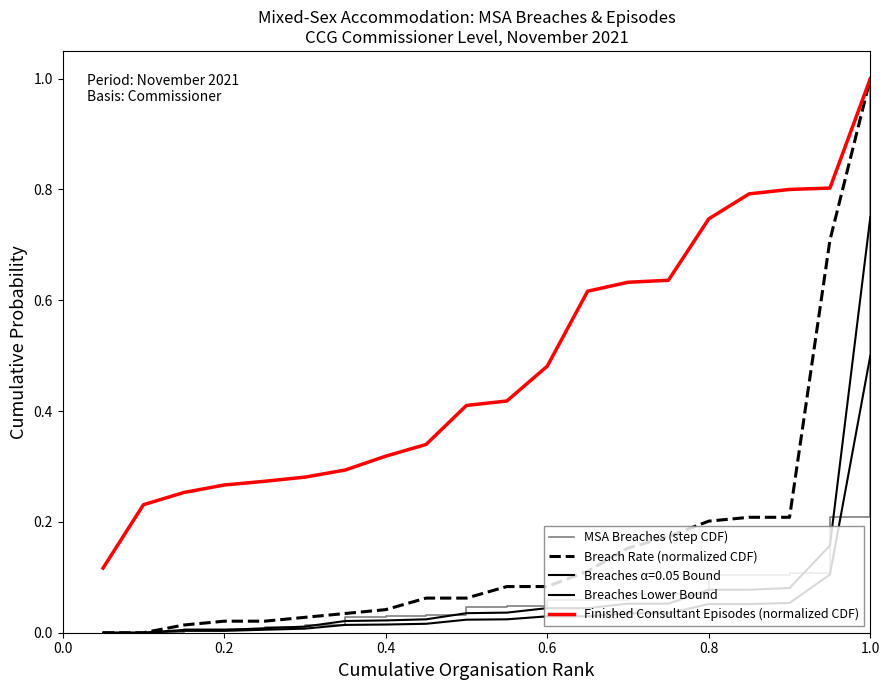

Does the chart display data point markers on the line(s)?

No